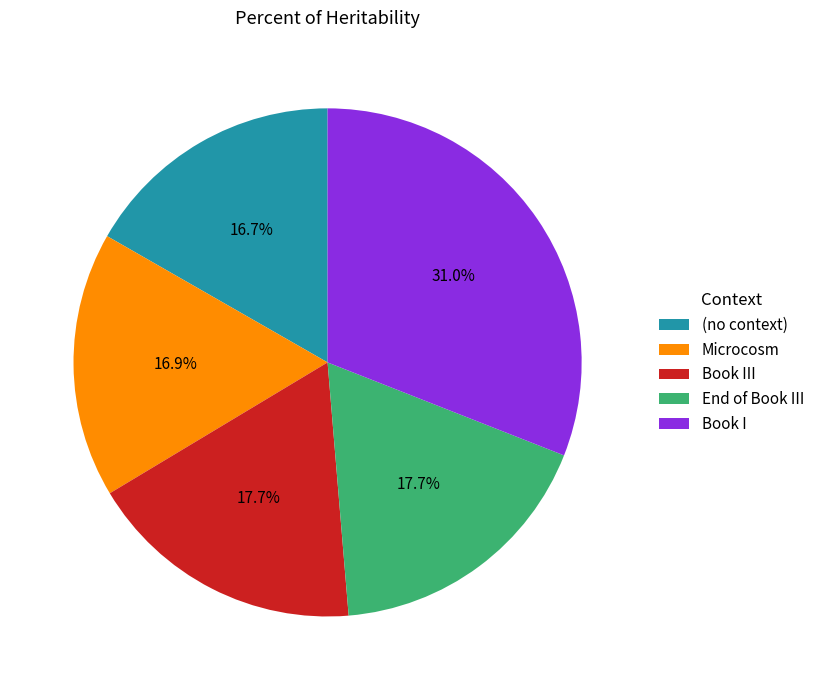

How many slices are in this pie chart?

5